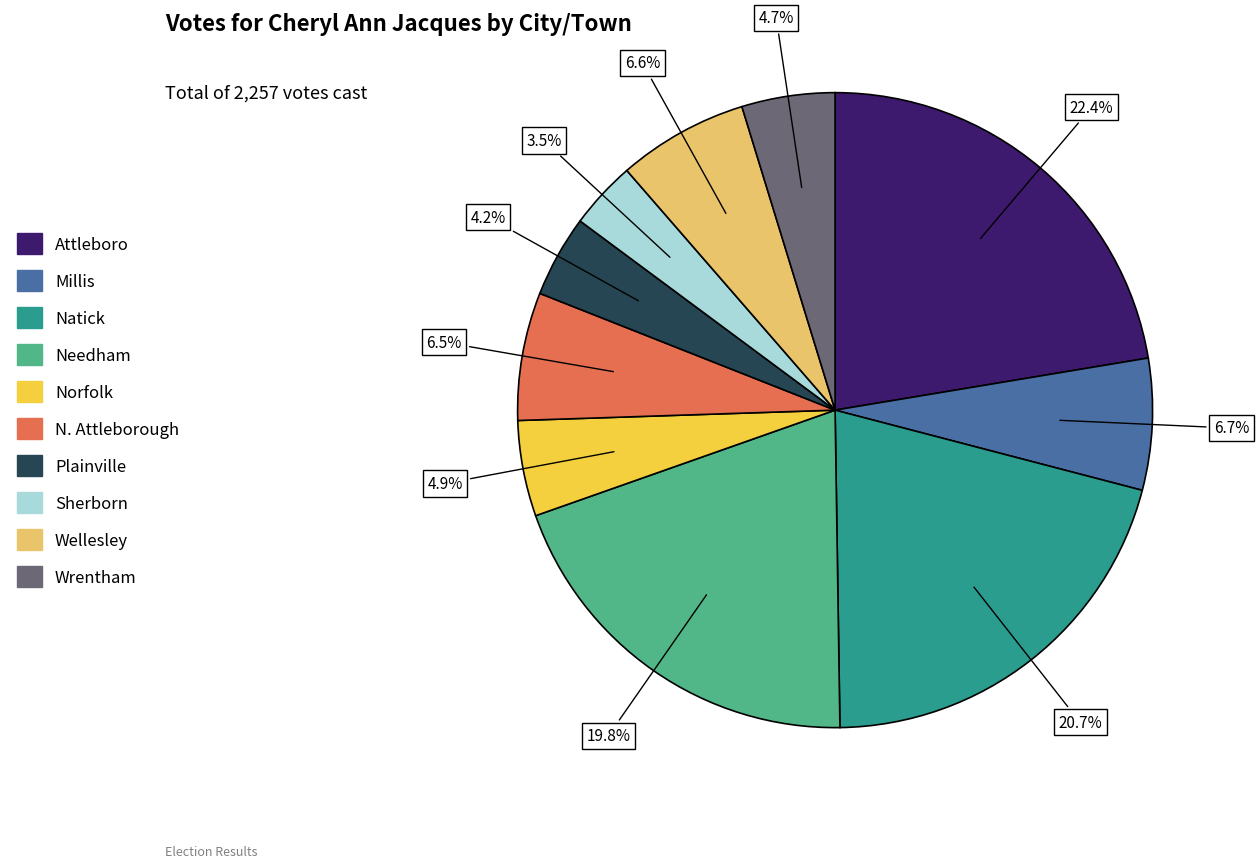

How many segments does this pie chart have?

10